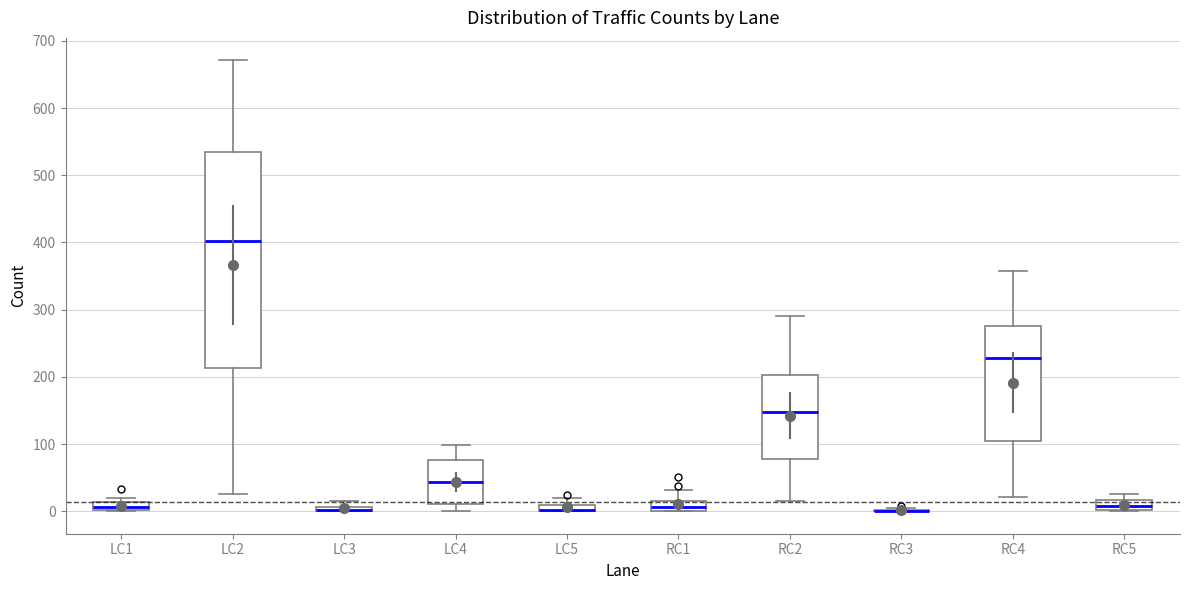

Where is the upper edge of the box for LC1 on the y-axis? The values are not printed on the chart, so give them approximately, as read against the axis.

10